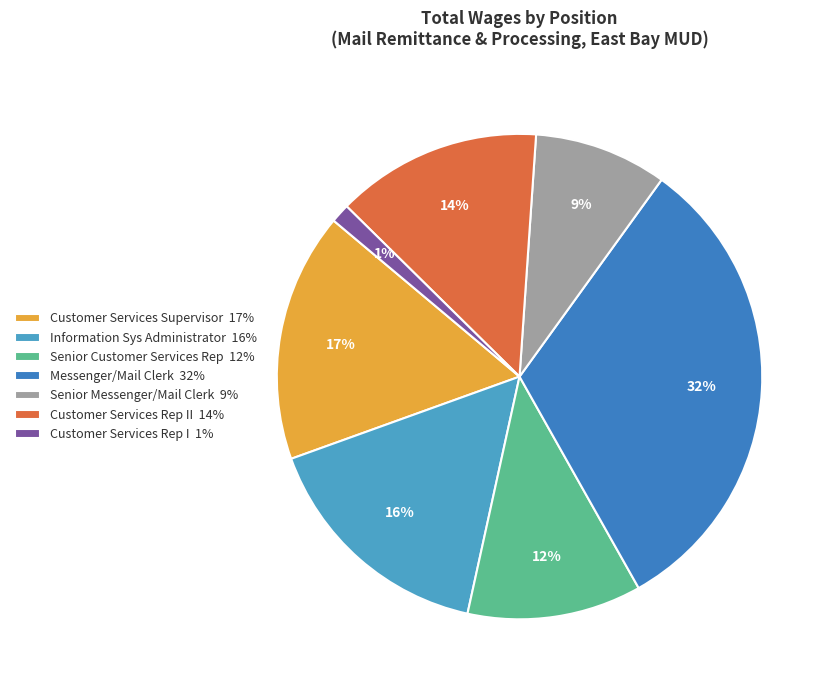

Rank the categories by value from highest to lowest.

Messenger/Mail Clerk 32%, Customer Services Supervisor 17%, Information Sys Administrator 16%, Customer Services Rep II 14%, Senior Customer Services Rep 12%, Senior Messenger/Mail Clerk 9%, Customer Services Rep I 1%